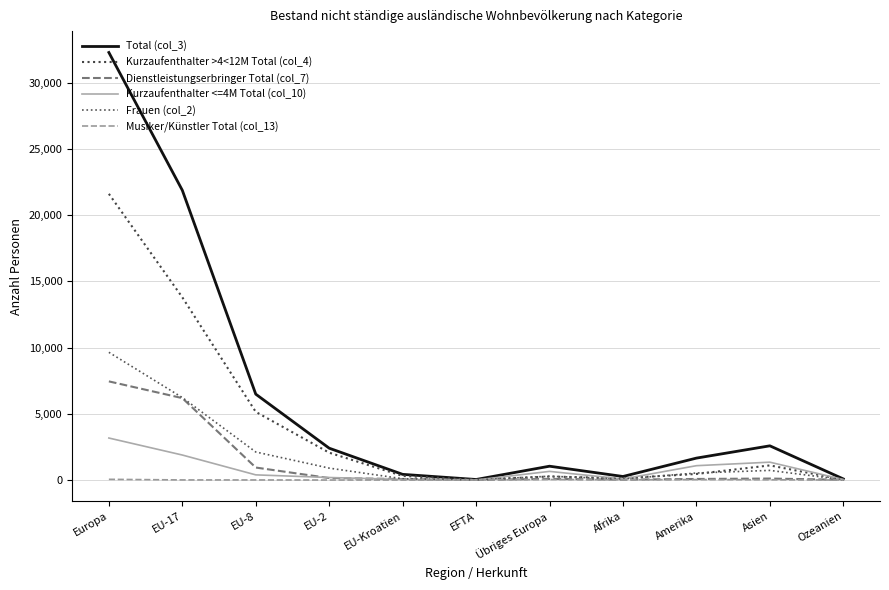

What is the value of the Total (col_3) point at the 5th from the left?

429